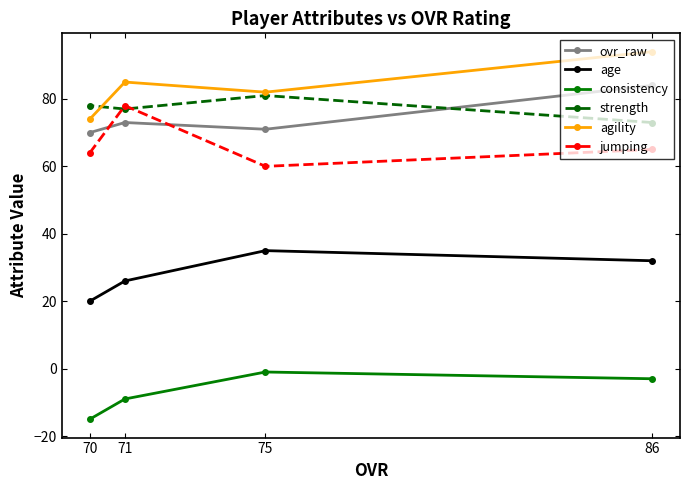

What is the value of the strength point at the 4th from the left?

73